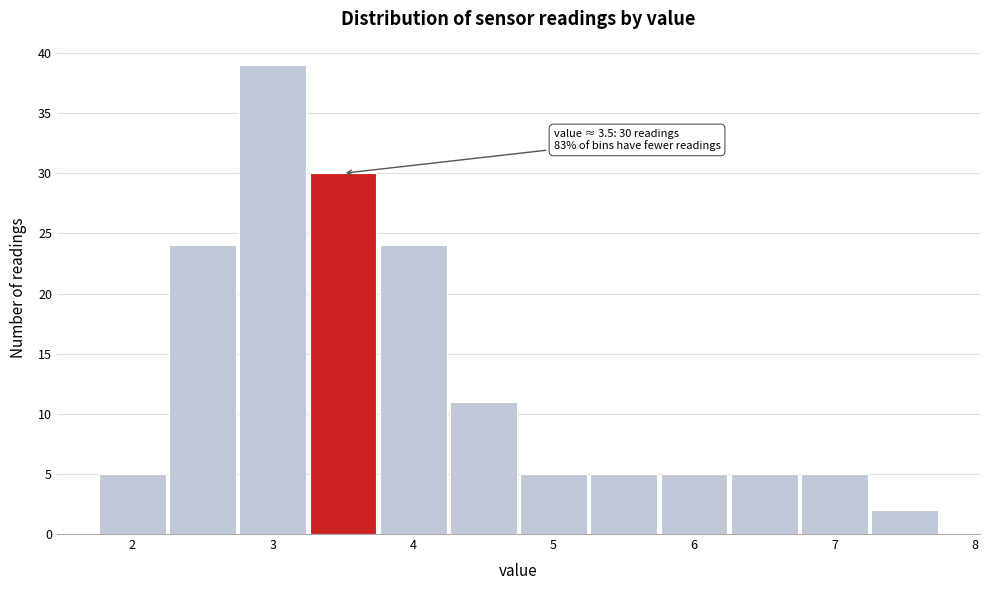

Over which range of the x-axis is the bar tallest?

2.75 to 3.25